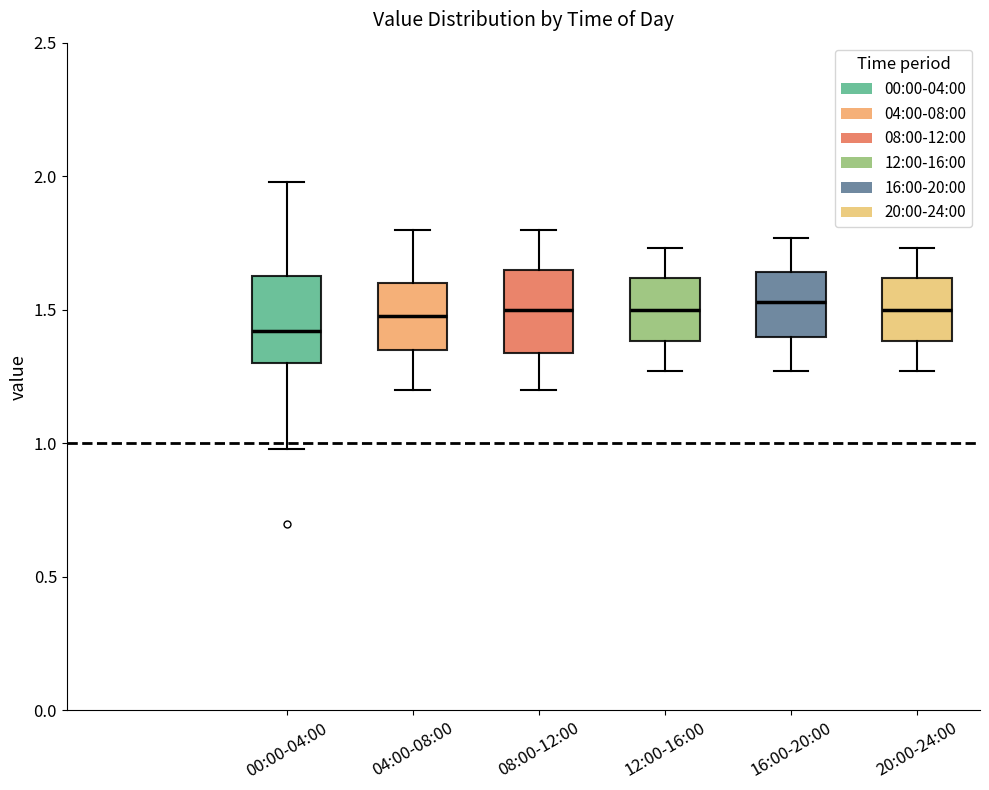

Where is the lower edge of the box for 20:00-24:00 on the y-axis? The values are not printed on the chart, so give them approximately, as read against the axis.

1.40